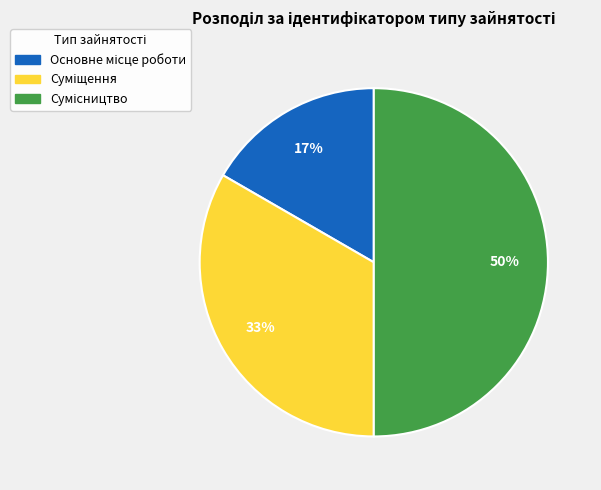

To the nearest percent, what is the average slice percentage?

33%